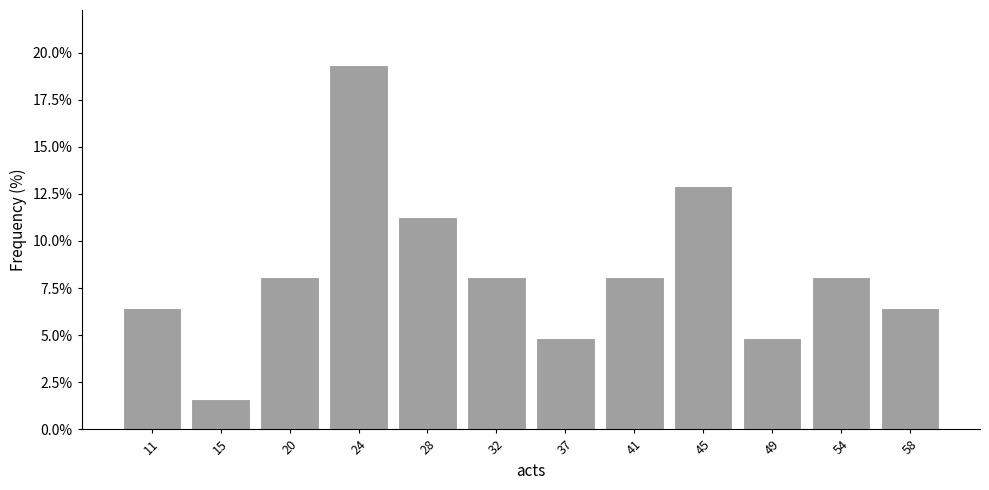

Reading left to right, list every bar in this chart as the range it spans on the x-axis followed by its height. Neither the bar edges nor the heights are printed on the chart, so give them approximately, as read against the axes.

9.00 to 13.25: 6.5
13.25 to 17.50: 1.5
17.50 to 21.75: 8.0
21.75 to 26.00: 19.5
26.00 to 30.25: 11.5
30.25 to 34.50: 8.0
34.50 to 38.75: 5.0
38.75 to 43.00: 8.0
43.00 to 47.25: 13.0
47.25 to 51.50: 5.0
51.50 to 55.75: 8.0
55.75 to 60.00: 6.5